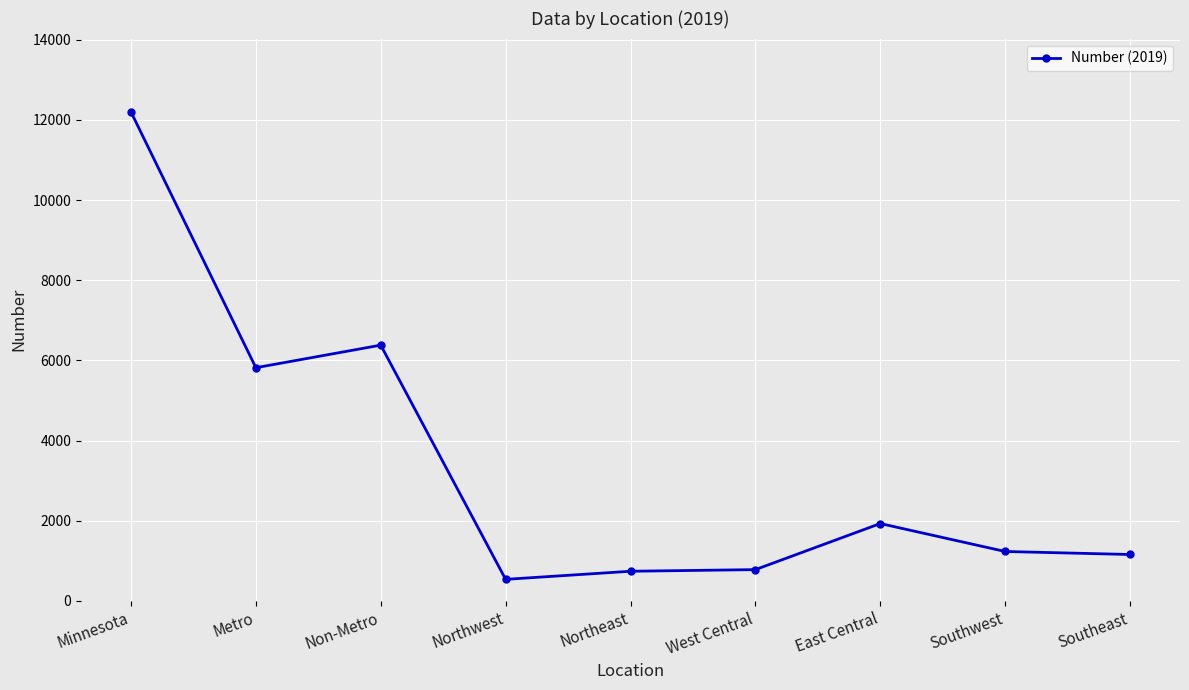

At which category does the chart reach its peak across all series?

Minnesota